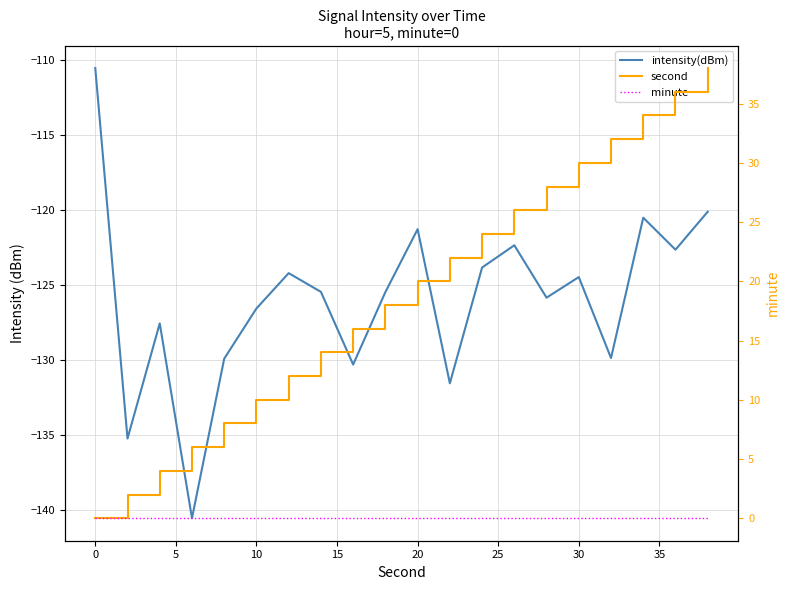

True or false: minute and second intersect in this chart.

False